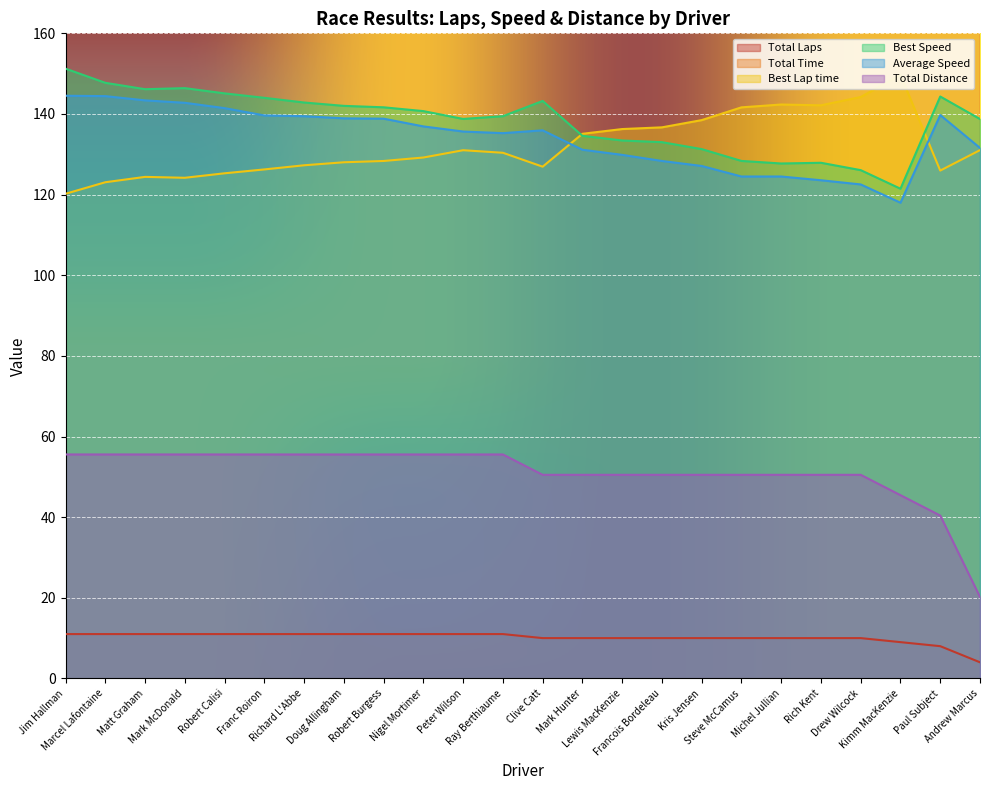

Reading left to right, extract all data points from this chart.

Total Laps: Jim Hallman=11.0	Marcel Lafontaine=11.0	Matt Graham=11.0	Mark McDonald=11.0	Robert Calisi=11.0	Franc Roiron=11.0	Richard L'Abbe=11.0	Doug Allingham=11.0	Robert Burgess=11.0	Nigel Mortimer=11.0	Peter Wilson=11.0	Ray Berthiaume=11.0	Clive Catt=10.0	Mark Hunter=10.0	Lewis MacKenzie=10.0	Francois Bordeleau=10.0	Kris Jensen=10.0	Steve McCamus=10.0	Michel Jullian=10.0	Rich Kent=10.0	Drew Wilcock=10.0	Kimm MacKenzie=9.0	Paul Subject=8.0	Andrew Marcus=4.0
Total Time: Jim Hallman=1383.8	Marcel Lafontaine=1384.6	Matt Graham=1394.8	Mark McDonald=1400.7	Robert Calisi=1413.8	Franc Roiron=1432.1	Richard L'Abbe=1434.1	Doug Allingham=1439.6	Robert Burgess=1440.4	Nigel Mortimer=1460.6	Peter Wilson=1474.3	Ray Berthiaume=1478.7	Clive Catt=1337.3	Mark Hunter=1386.4	Lewis MacKenzie=1400.0	Francois Bordeleau=1416.5	Kris Jensen=1430.3	Steve McCamus=1460.3	Michel Jullian=1460.4	Rich Kent=1471.3	Drew Wilcock=1483.8	Kimm MacKenzie=1386.7	Paul Subject=1040.8	Andrew Marcus=552.7
Best Lap time: Jim Hallman=120.2	Marcel Lafontaine=123.1	Matt Graham=124.4	Mark McDonald=124.2	Robert Calisi=125.3	Franc Roiron=126.2	Richard L'Abbe=127.3	Doug Allingham=128.0	Robert Burgess=128.3	Nigel Mortimer=129.2	Peter Wilson=131.0	Ray Berthiaume=130.4	Clive Catt=126.9	Mark Hunter=135.1	Lewis MacKenzie=136.3	Francois Bordeleau=136.7	Kris Jensen=138.5	Steve McCamus=141.6	Michel Jullian=142.3	Rich Kent=142.1	Drew Wilcock=144.2	Kimm MacKenzie=149.7	Paul Subject=126.0	Andrew Marcus=131.0
Best Speed: Jim Hallman=151.2	Marcel Lafontaine=147.7	Matt Graham=146.1	Mark McDonald=146.4	Robert Calisi=145.1	Franc Roiron=144.0	Richard L'Abbe=142.8	Doug Allingham=142.0	Robert Burgess=141.7	Nigel Mortimer=140.7	Peter Wilson=138.8	Ray Berthiaume=139.4	Clive Catt=143.2	Mark Hunter=134.6	Lewis MacKenzie=133.4	Francois Bordeleau=133.0	Kris Jensen=131.3	Steve McCamus=128.4	Michel Jullian=127.7	Rich Kent=127.9	Drew Wilcock=126.1	Kimm MacKenzie=121.5	Paul Subject=144.3	Andrew Marcus=138.7
Average Speed: Jim Hallman=144.5	Marcel Lafontaine=144.4	Matt Graham=143.4	Mark McDonald=142.8	Robert Calisi=141.4	Franc Roiron=139.6	Richard L'Abbe=139.4	Doug Allingham=138.9	Robert Burgess=138.8	Nigel Mortimer=136.9	Peter Wilson=135.6	Ray Berthiaume=135.2	Clive Catt=135.9	Mark Hunter=131.1	Lewis MacKenzie=129.9	Francois Bordeleau=128.3	Kris Jensen=127.1	Steve McCamus=124.5	Michel Jullian=124.5	Rich Kent=123.6	Drew Wilcock=122.5	Kimm MacKenzie=118.0	Paul Subject=139.7	Andrew Marcus=131.6
Total Distance: Jim Hallman=55.5	Marcel Lafontaine=55.5	Matt Graham=55.5	Mark McDonald=55.5	Robert Calisi=55.5	Franc Roiron=55.5	Richard L'Abbe=55.5	Doug Allingham=55.5	Robert Burgess=55.5	Nigel Mortimer=55.5	Peter Wilson=55.5	Ray Berthiaume=55.5	Clive Catt=50.5	Mark Hunter=50.5	Lewis MacKenzie=50.5	Francois Bordeleau=50.5	Kris Jensen=50.5	Steve McCamus=50.5	Michel Jullian=50.5	Rich Kent=50.5	Drew Wilcock=50.5	Kimm MacKenzie=45.5	Paul Subject=40.4	Andrew Marcus=20.2